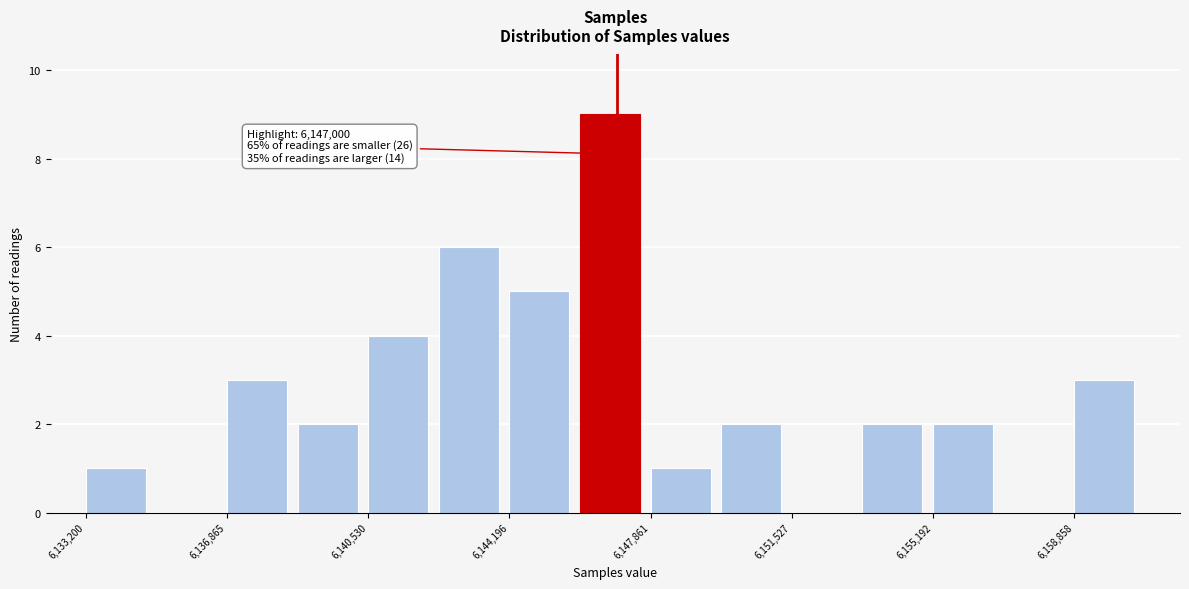

Read against the x-axis, roughly where is the centre of the tallest bar?

6147000